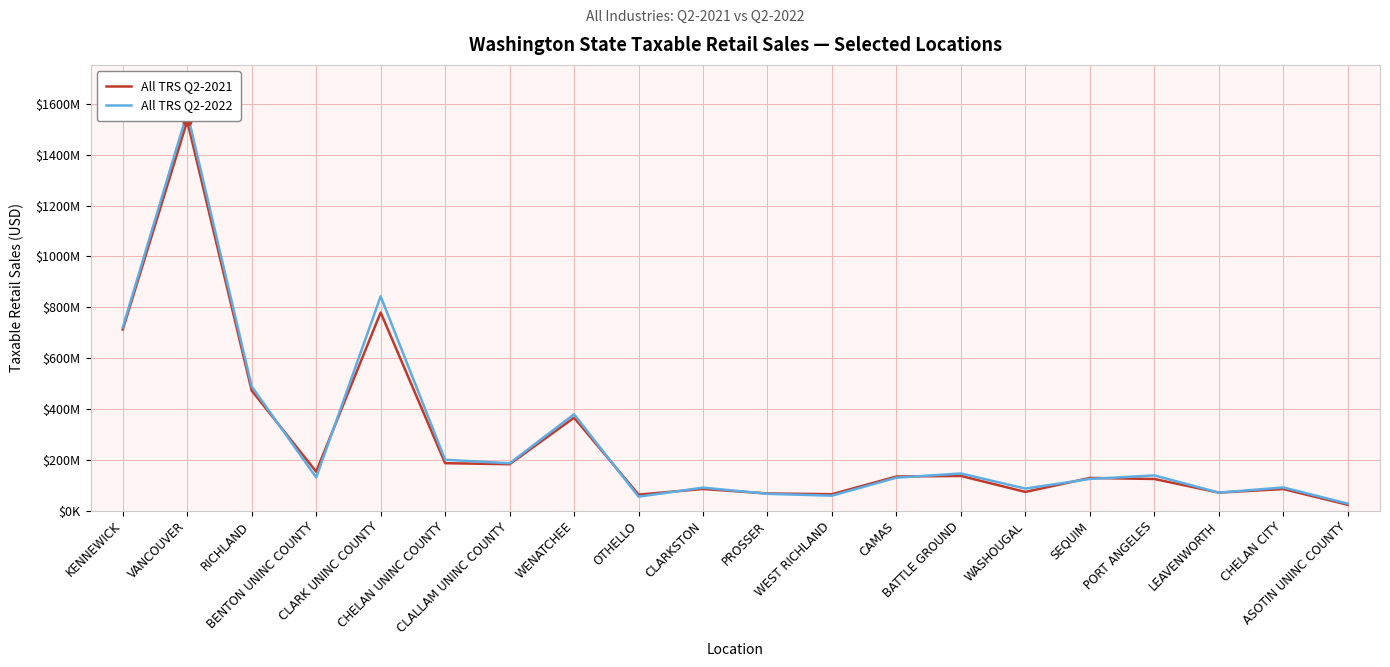

What is the value of the All TRS Q2-2022 point at the 20th from the left?

27622676